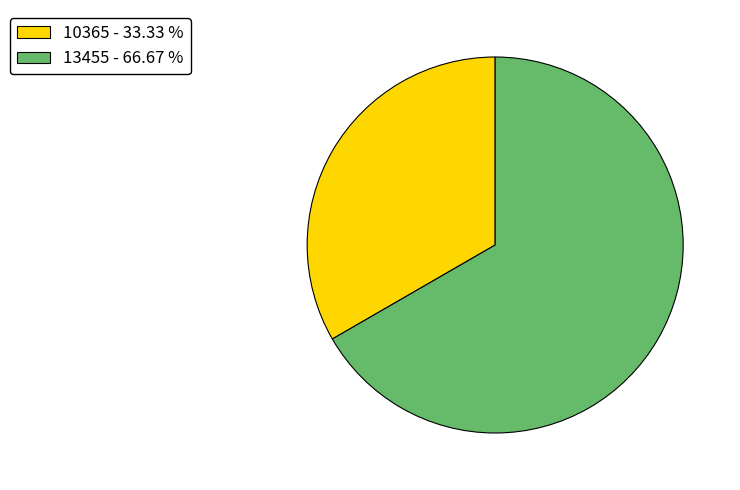

Between 10365 - 33.33 % and 13455 - 66.67 %, which is larger?

13455 - 66.67 %